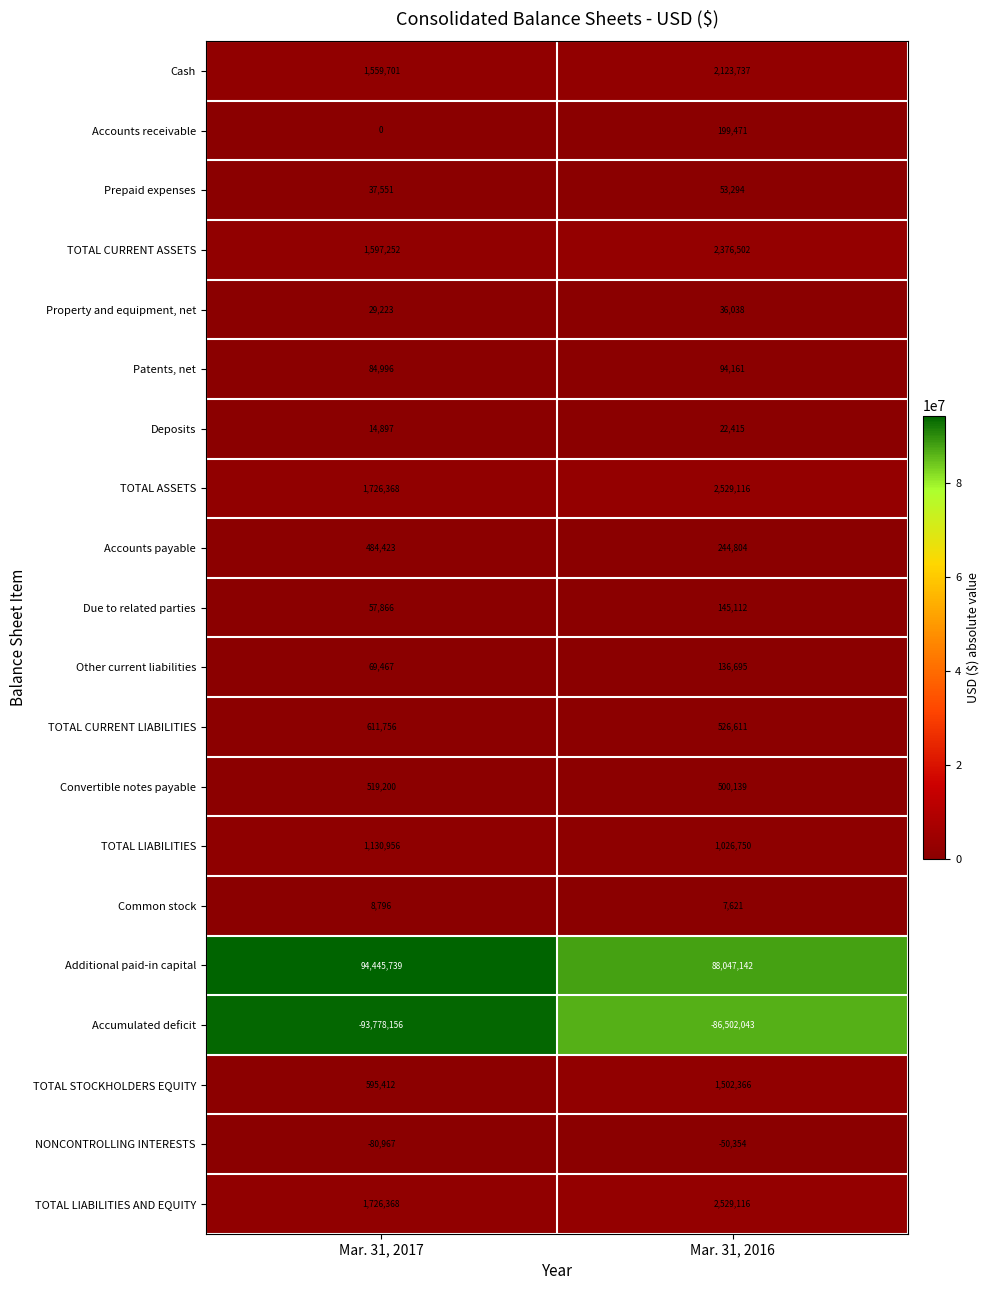

Count the number of categories in the chart.

2